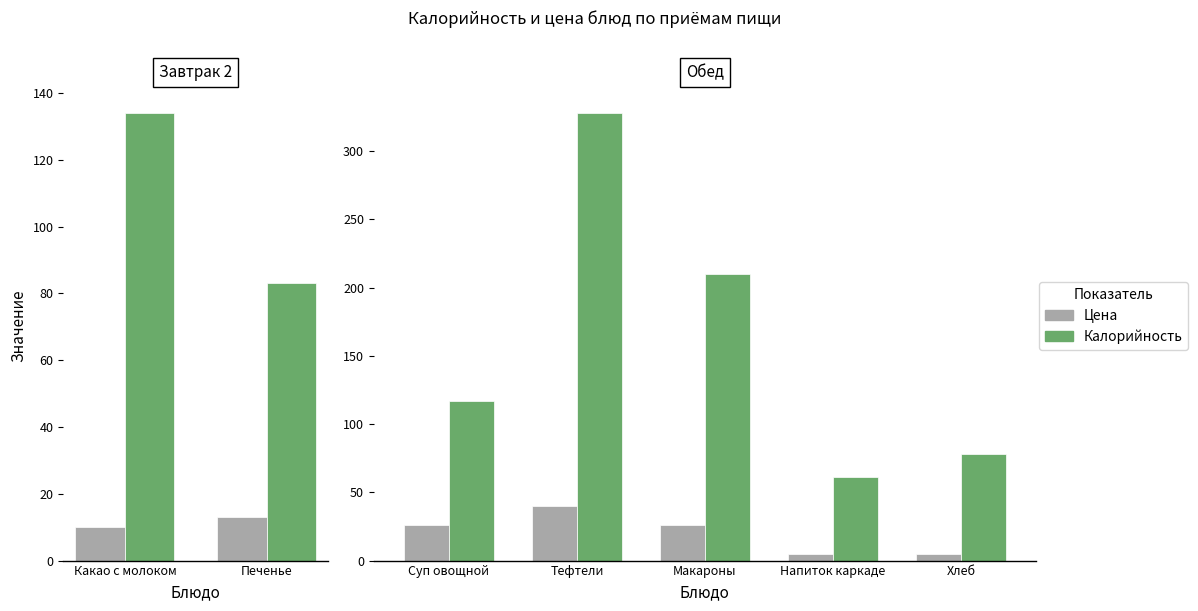

How many data points in Цена are above 26?

1